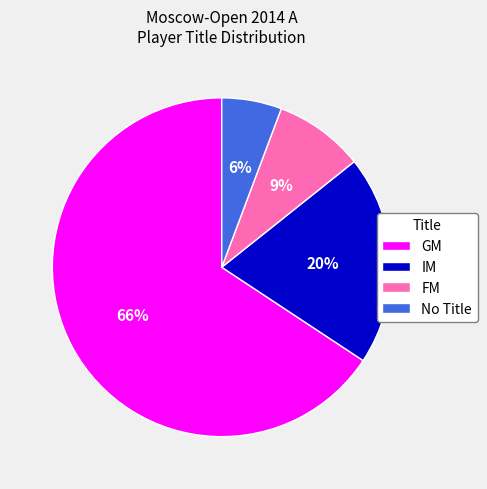

The FM slice represents 23% of the pie. True or false?

False